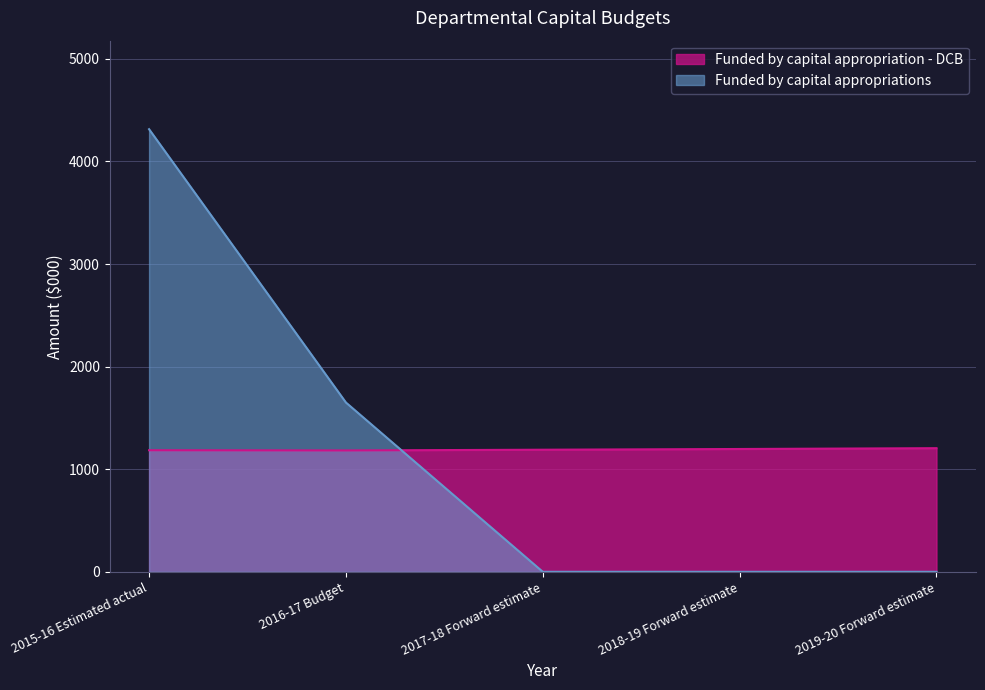

Does the chart display data point markers on the line(s)?

No